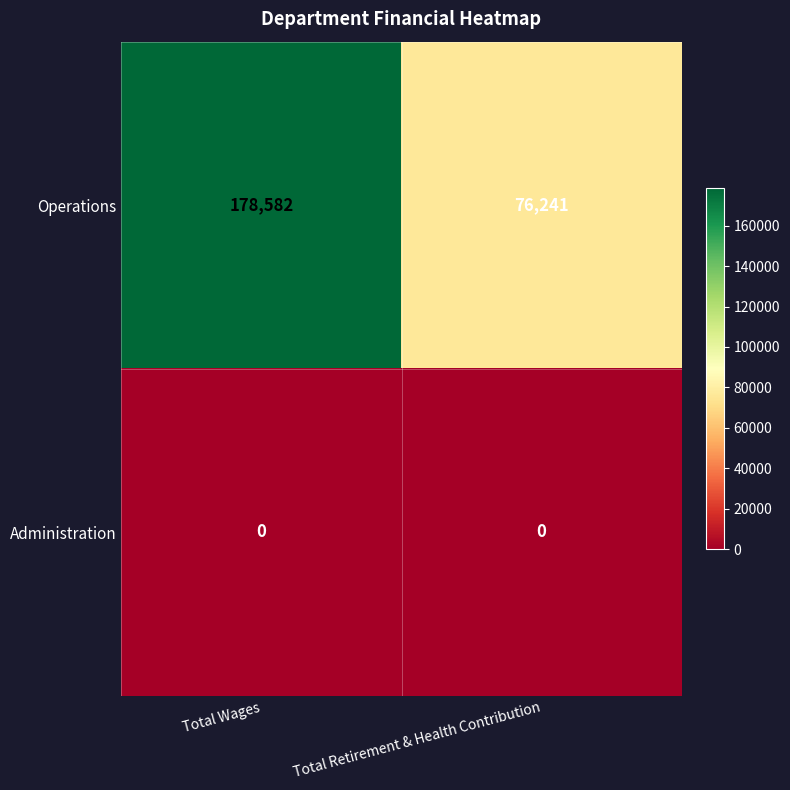

Reading right to left, transcribe all the data shown in this chart.

Operations: Total Retirement & Health Contribution=76241	Total Wages=178582
Administration: Total Retirement & Health Contribution=0	Total Wages=0